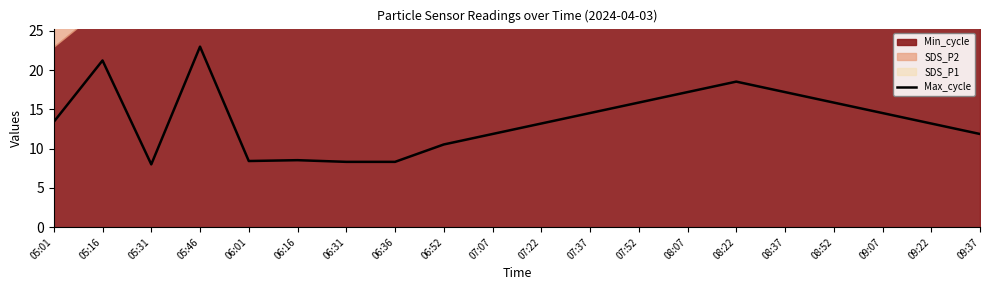

What position from the left is 06:16?

6